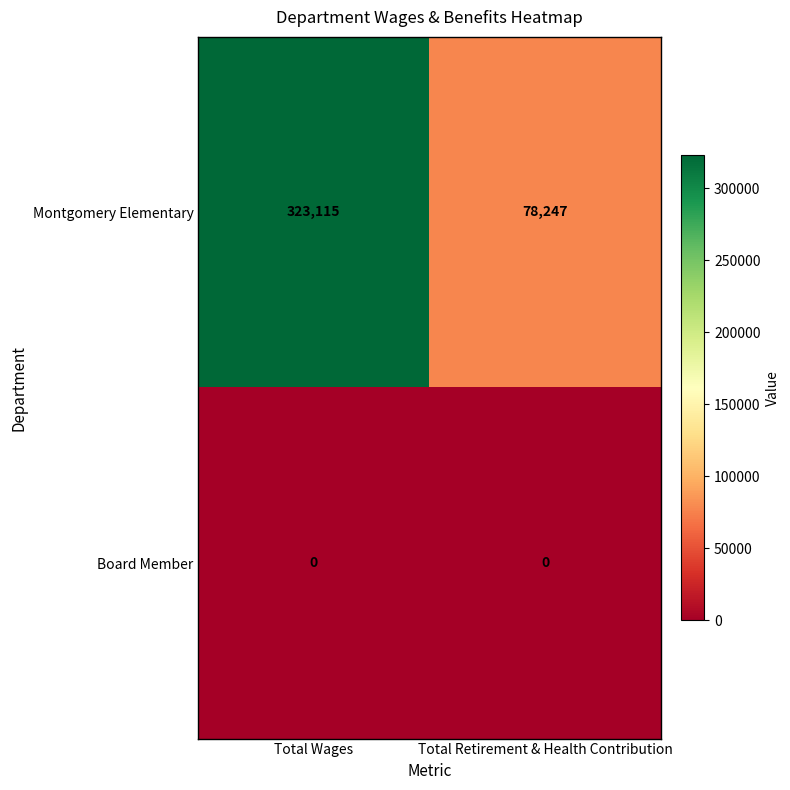

Rank the series by their average value, from highest to lowest.

Montgomery Elementary, Board Member